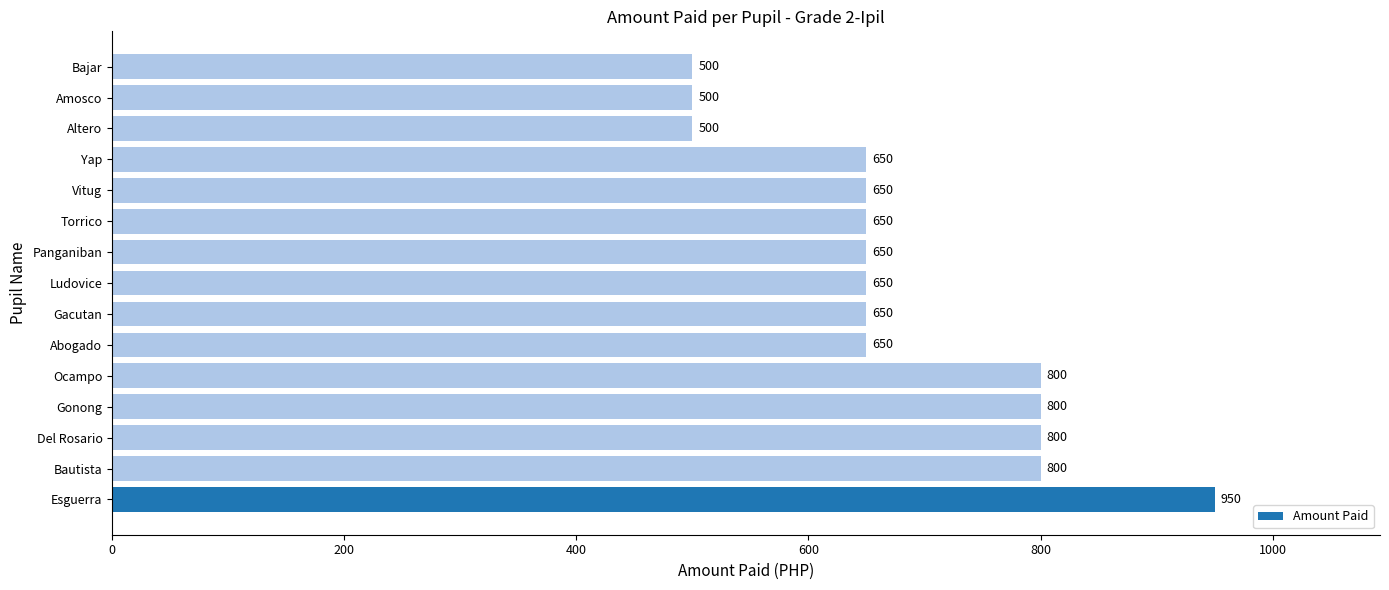

Reading bottom to top, extract all data points from this chart.

Esguerra=950	Bautista=800	Del Rosario=800	Gonong=800	Ocampo=800	Abogado=650	Gacutan=650	Ludovice=650	Panganiban=650	Torrico=650	Vitug=650	Yap=650	Altero=500	Amosco=500	Bajar=500